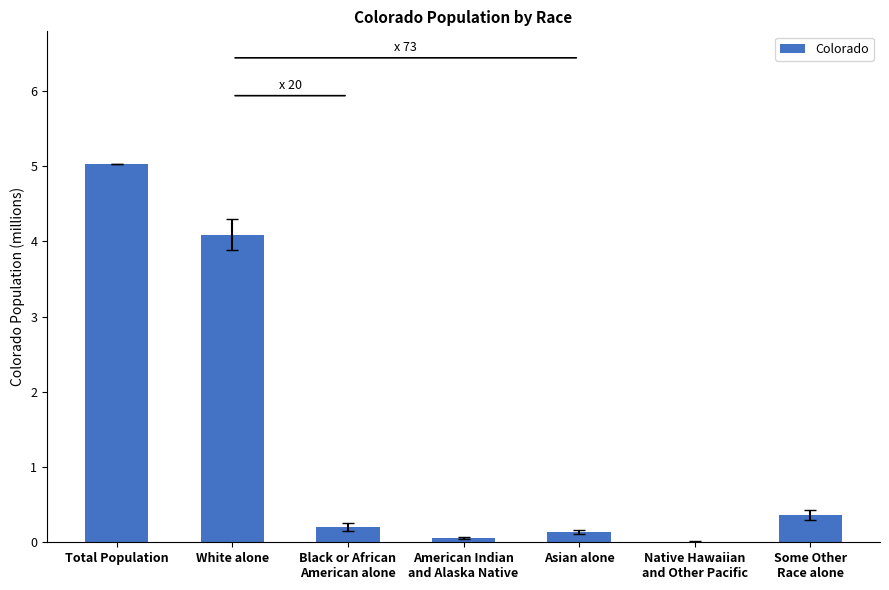

What is the sum of all values?

9.9